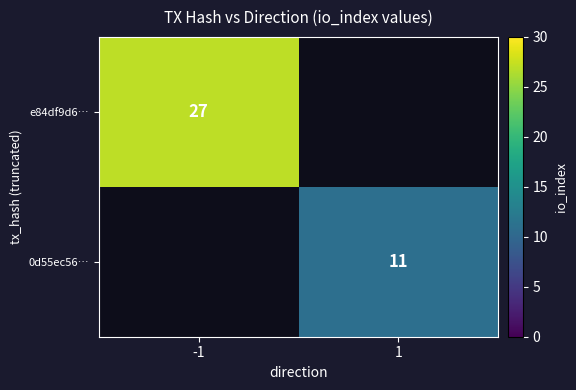

The value of 0d55ec56… at 1 is 7. True or false?

False